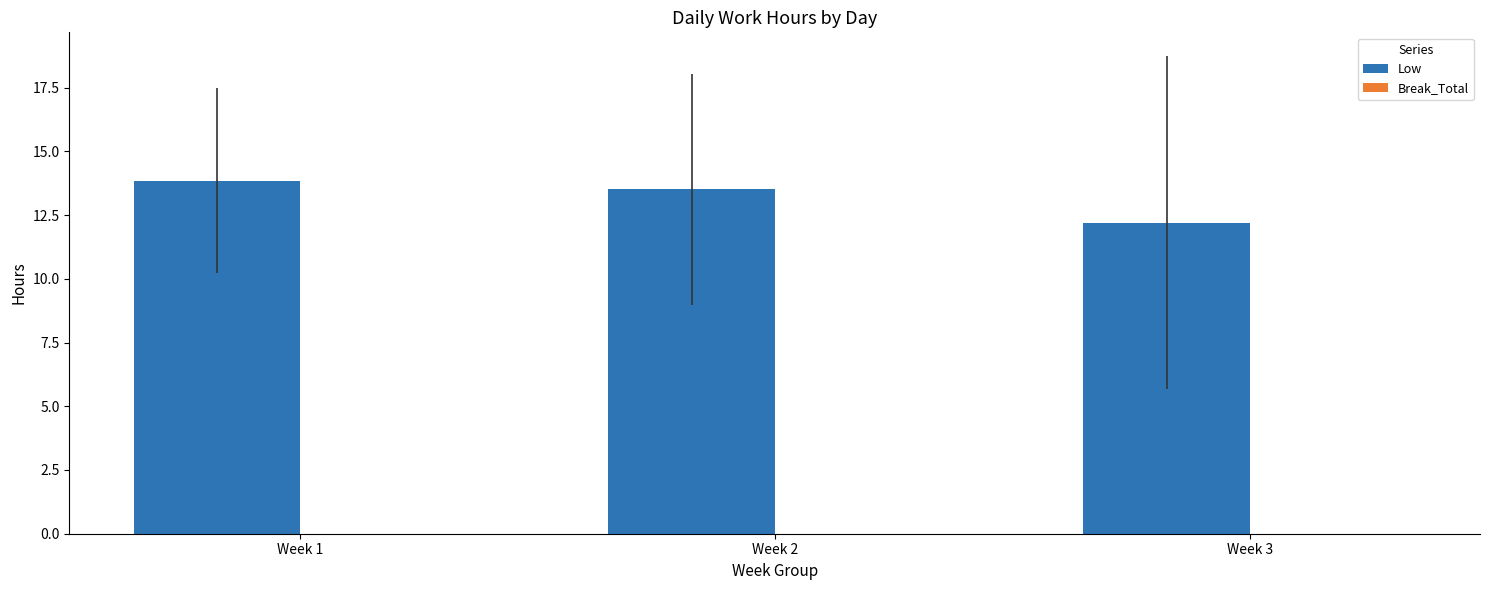

What is the ratio of the value at Week 1 to the value at Week 3?

1.1